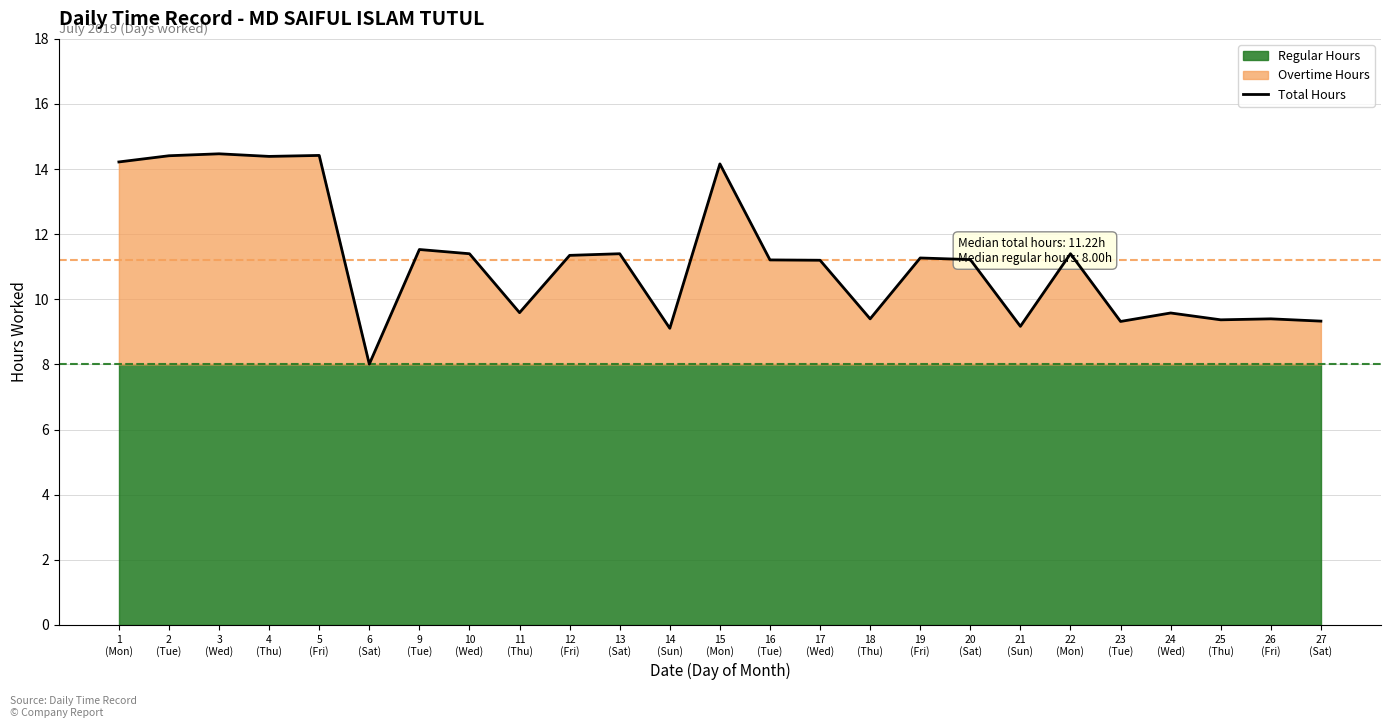

How many interior local valleys (lower than both neighbors) does the data have?

8